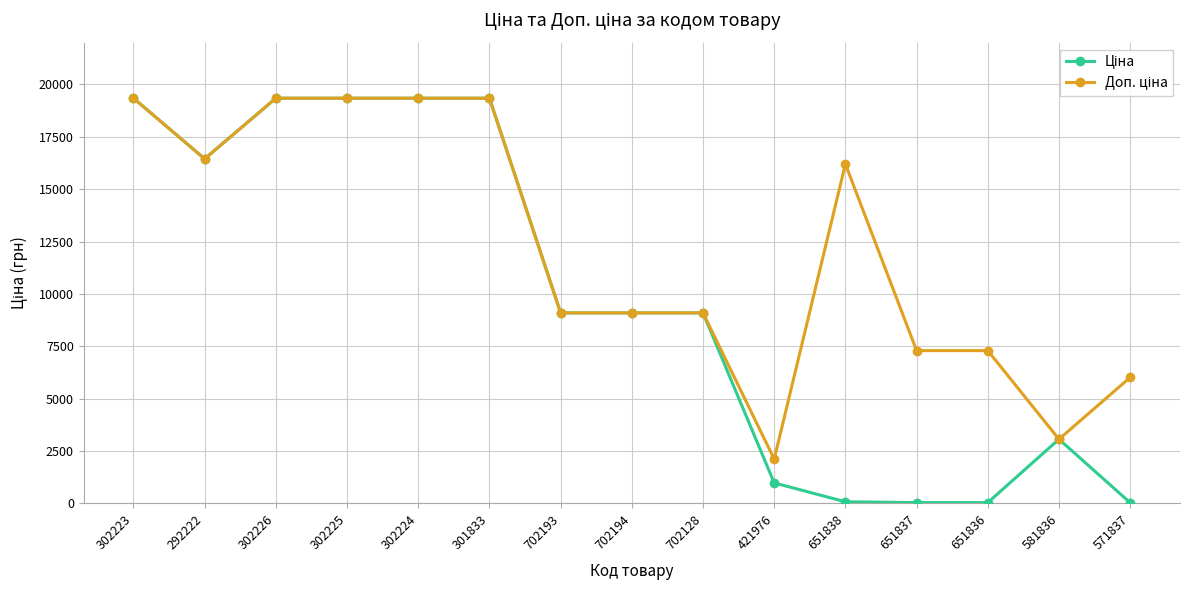

What is the spread (max minus min) of values at 581836?

0.3